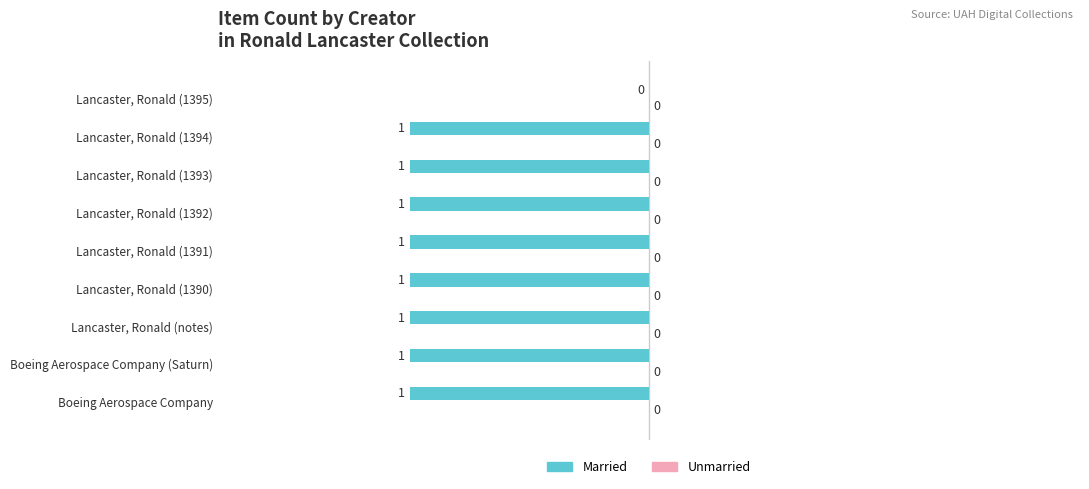

Which label corresponds to the largest value in the chart?

Lancaster, Ronald (1395)